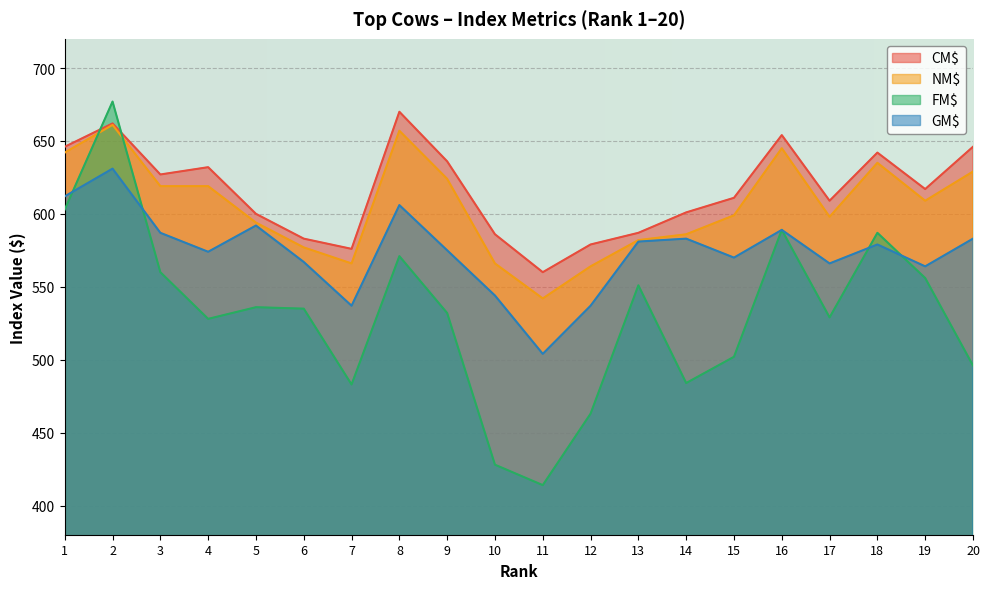

How many data points in GM$ are above 579?

9